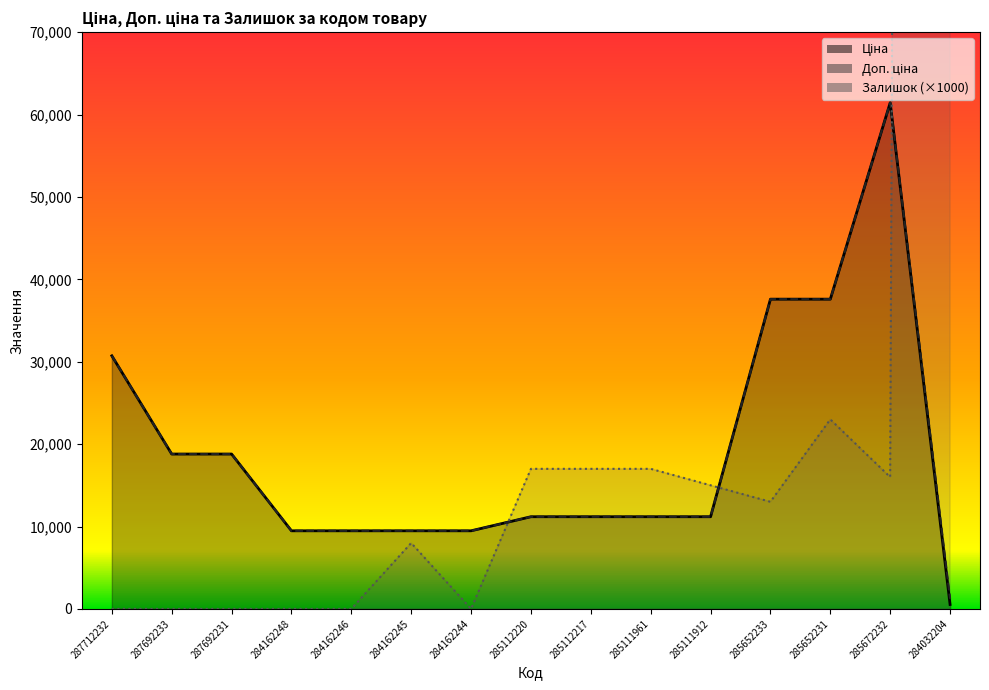

How many values in the Залишок series exceed 13000?

7